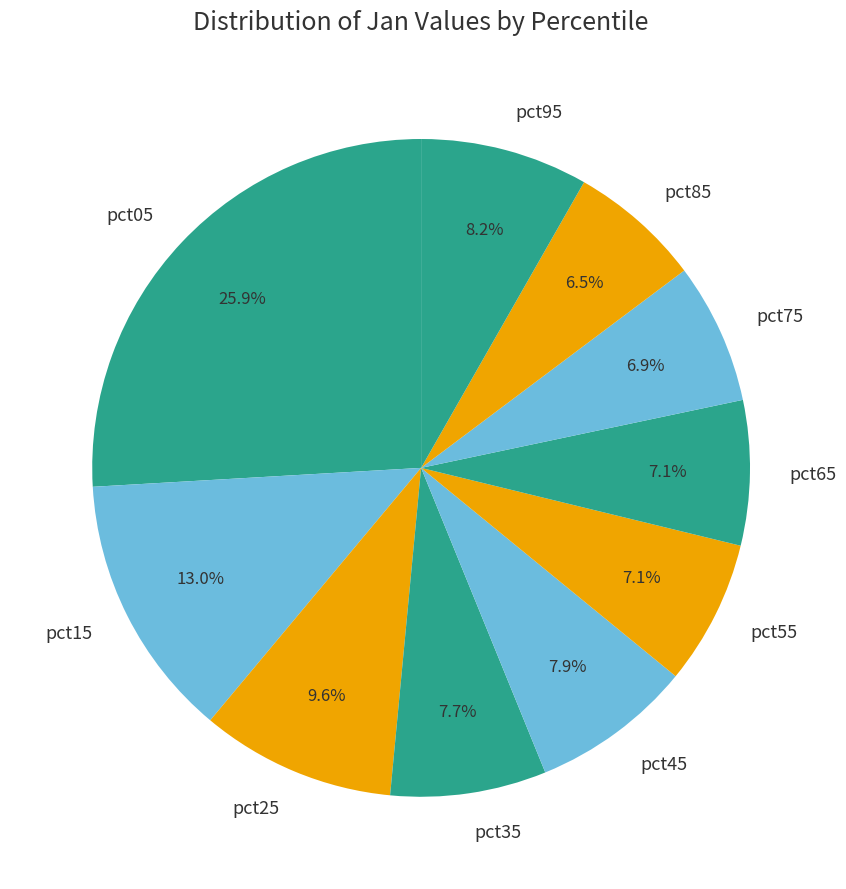

To the nearest percent, what is the combined percentage of pct55 and pct65?

14%